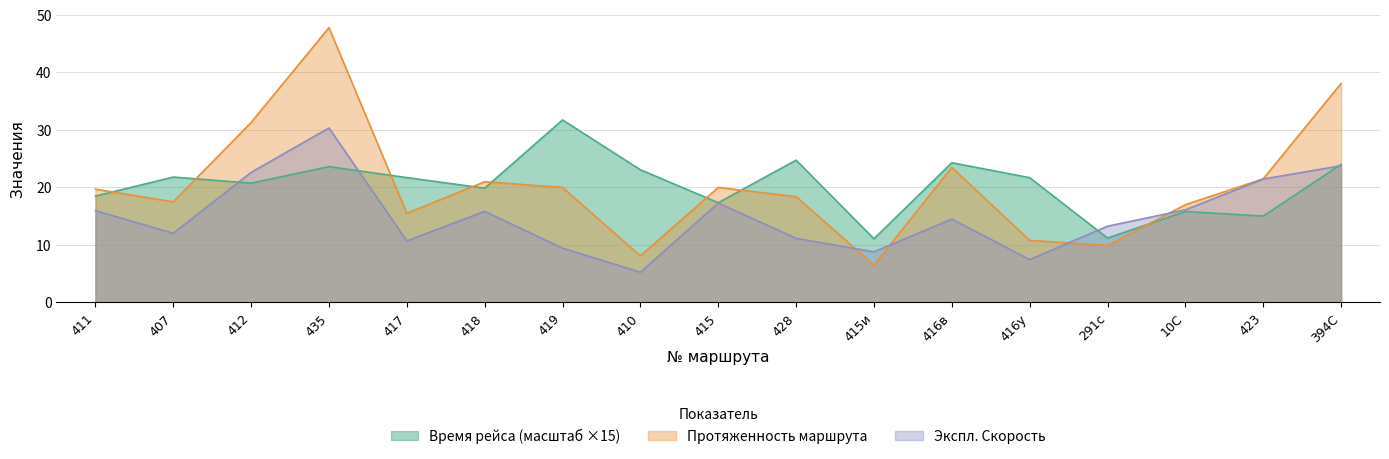

Is it true that Время рейса (час) equals 31.0 at 415?

False